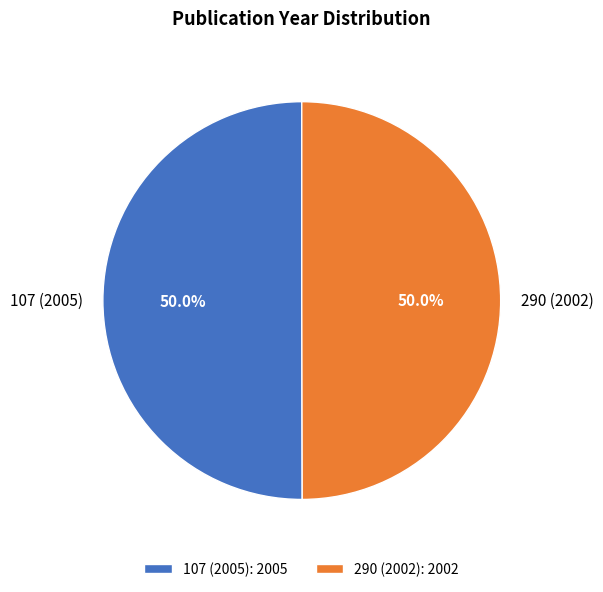

What percentage is the 290 (2002) slice, to the nearest percent?

50%